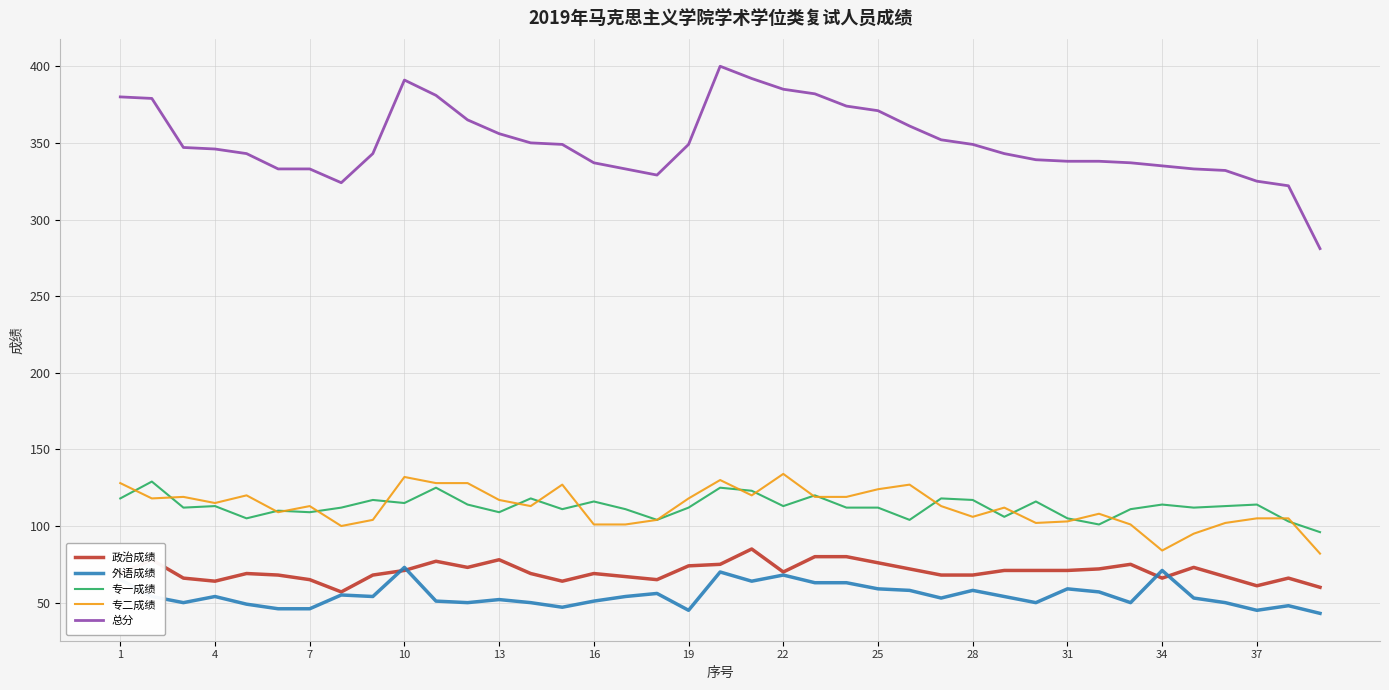

What is the smallest value displayed?

43